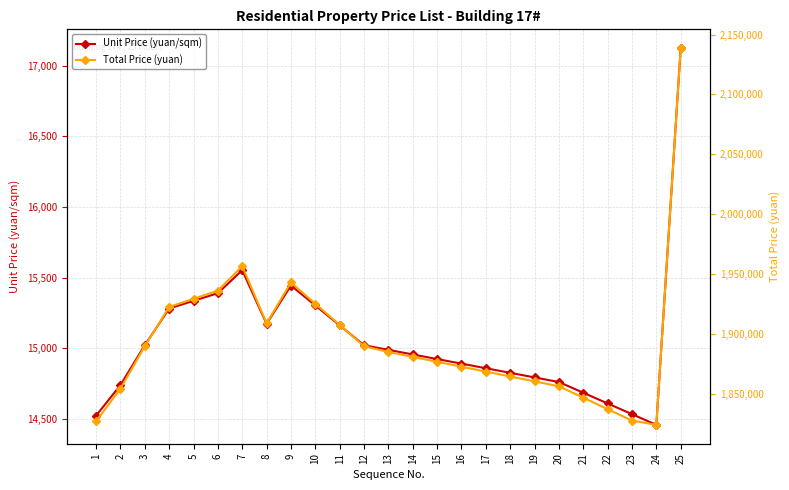

What is the average value of the Total Price (yuan) series?

1893255.5